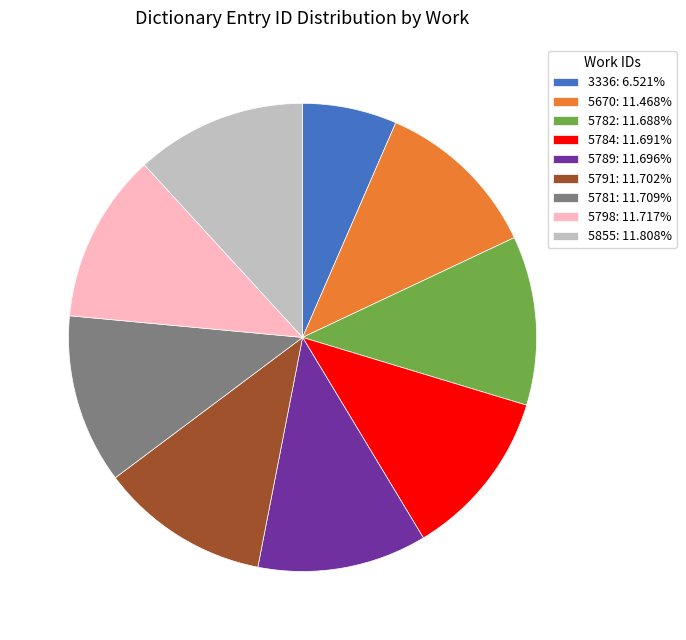

How many slices are in this pie chart?

9